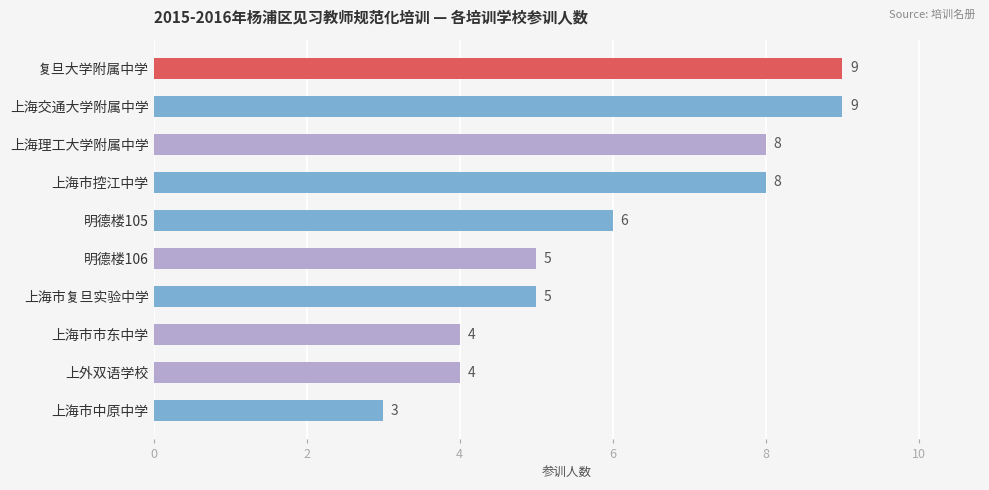

What is the change in value from 上海市控江中学 to 上海市市东中学?

-4